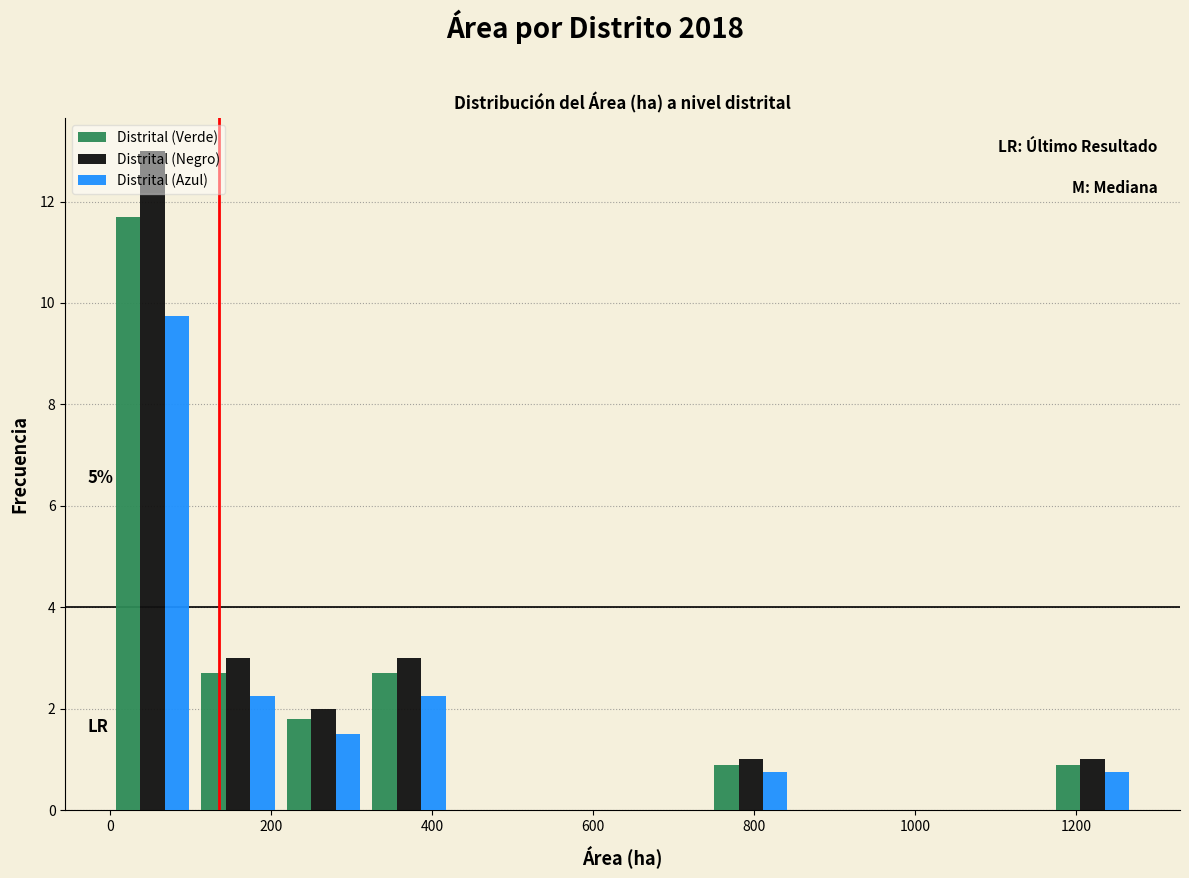

In the Distrital (Negro) series, which range on the x-axis has the tallest bar?

0 to 100